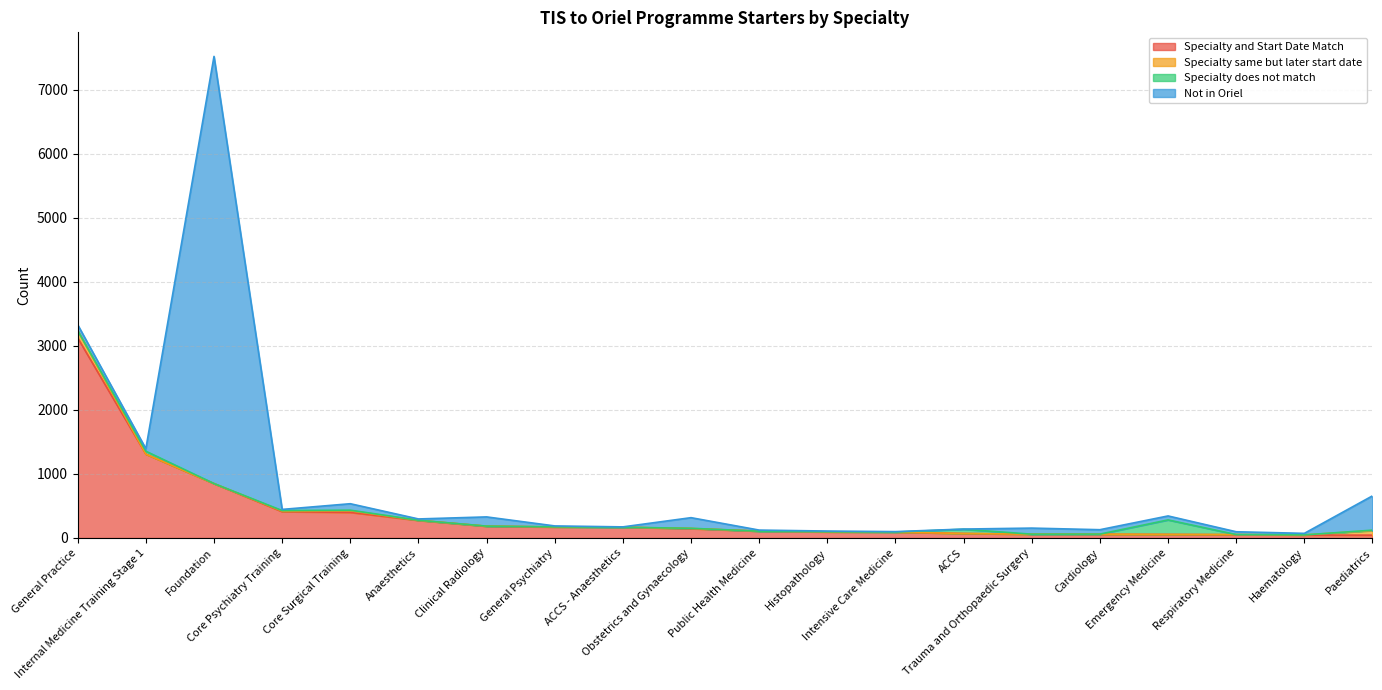

What are all the series names shown in the legend?

Specialty and Start Date Match, Specialty same but later start date, Specialty does not match, Not in Oriel